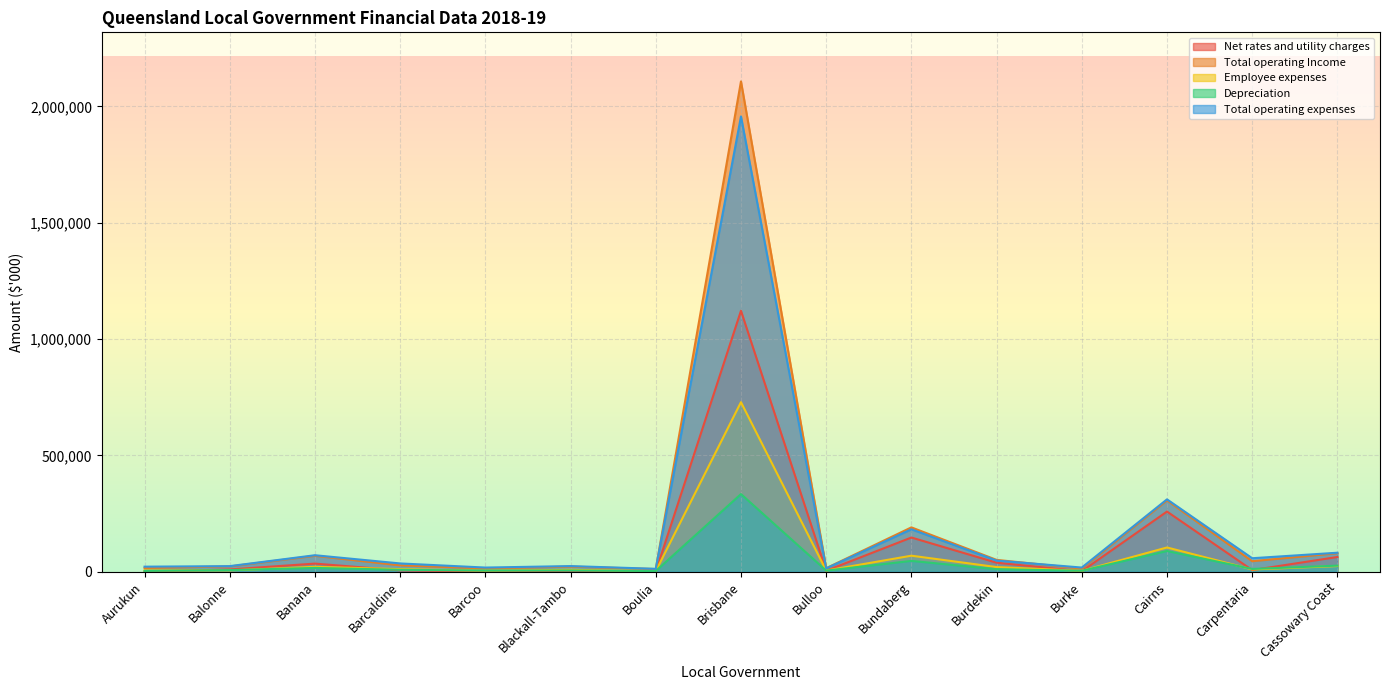

Reading left to right, extract all data points from this chart.

Net rates and utility charges: 870	10470	35568	6403	1209	4797	1269	1121741	4862	147631	39482	2764	259163	7653	63874
Total operating Income: 16714	23370	69006	28027	14813	22623	12122	2107236	15861	191189	51583	14122	307222	45870	80320
Employee expenses: 6481	6285	21692	11889	5364	8968	3056	729114	5755	69527	20679	4497	104877	10490	24990
Depreciation: 4166	7624	16941	8953	5666	6071	3695	334211	5495	47135	11533	4758	89655	12557	26861
Total operating expenses: 22400	24683	71504	36254	18563	24913	13129	1956567	15158	182977	48564	18567	311563	58648	82289